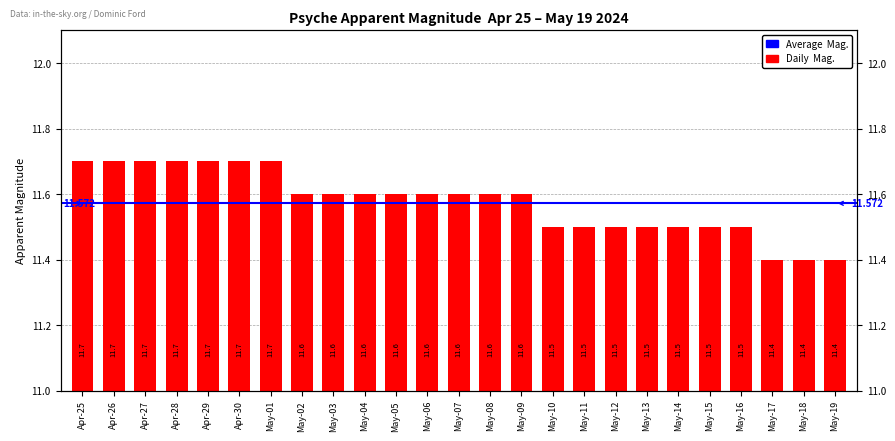

What is the label of the 23rd bar from the right?

Apr-27